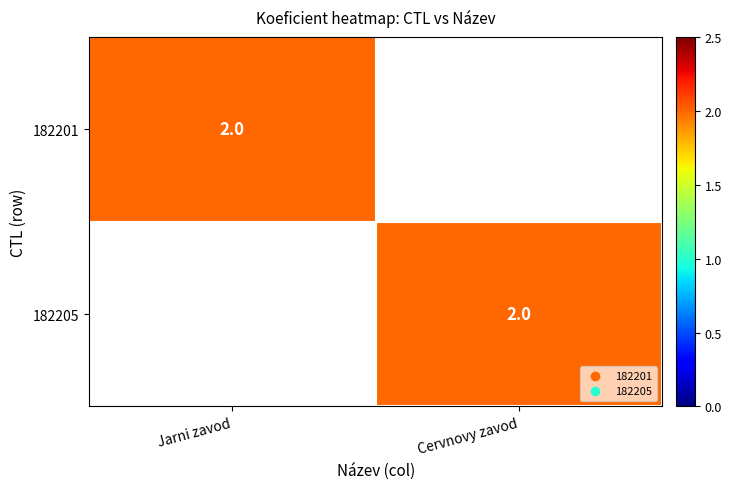

The value of 182205 at Cervnovy zavod is 2. True or false?

True